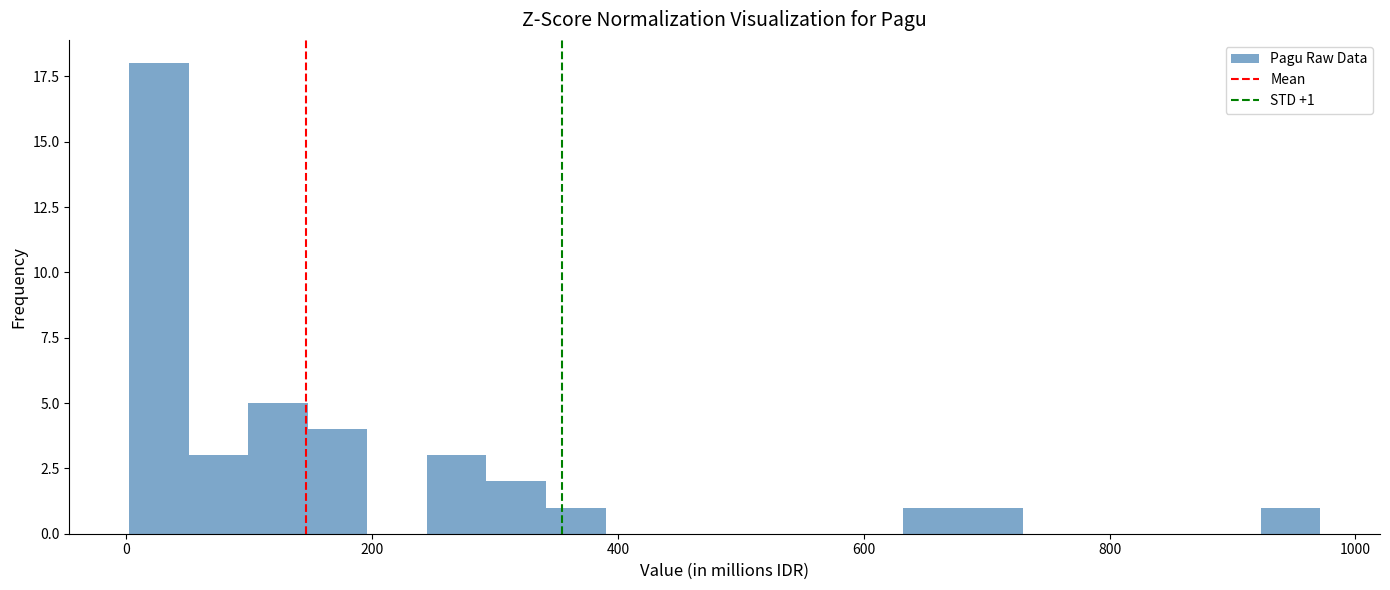

Around what value on the x-axis is the tallest bar? Give the approximate position of its centre, as read against the axis.

20